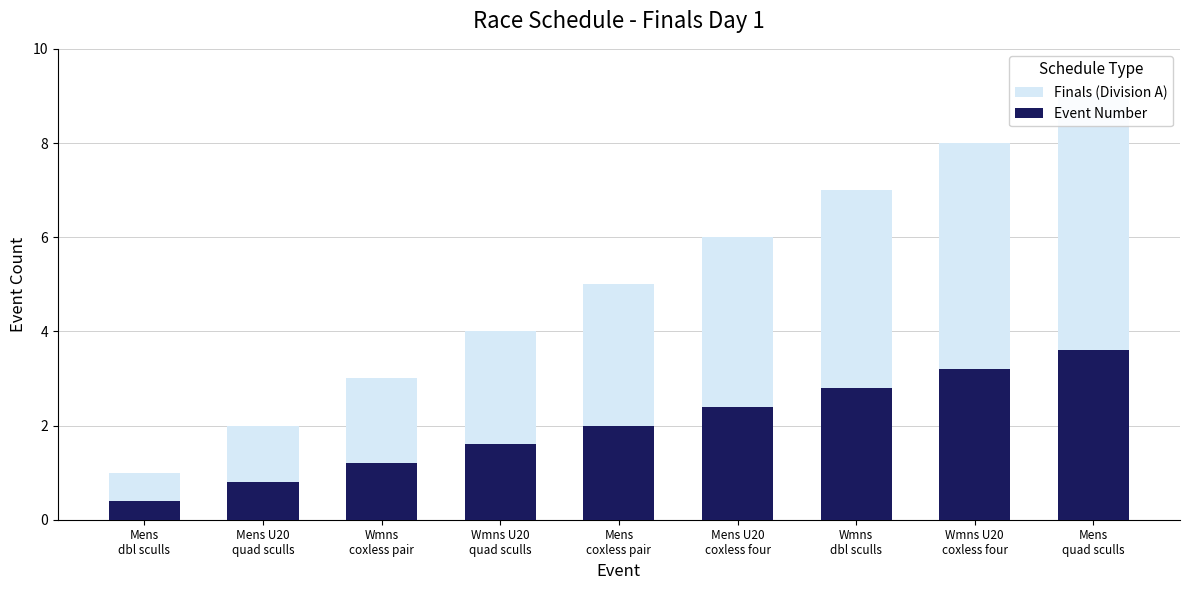

Is it true that Finals (Division A) equals 4.0 at Wmns U20
quad sculls?

True